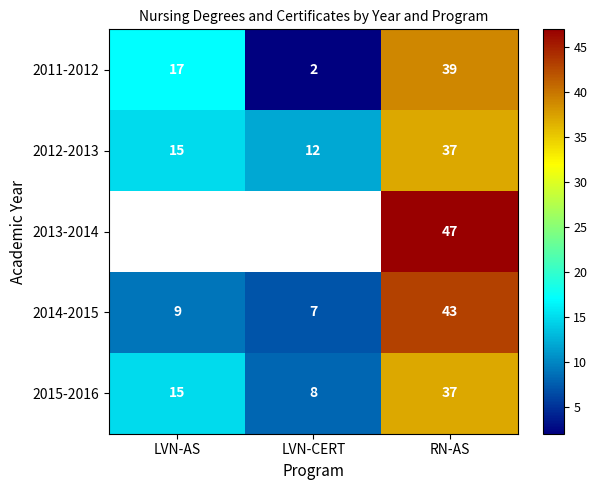

What is the approximate value of 2015-2016 at LVN-AS, to the nearest 5?

15